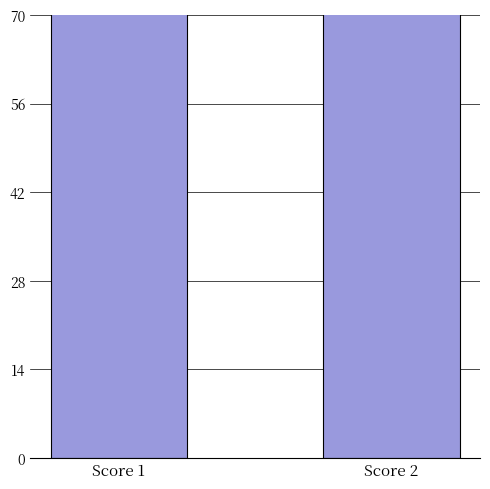

The value at Score 2 is 182. True or false?

False